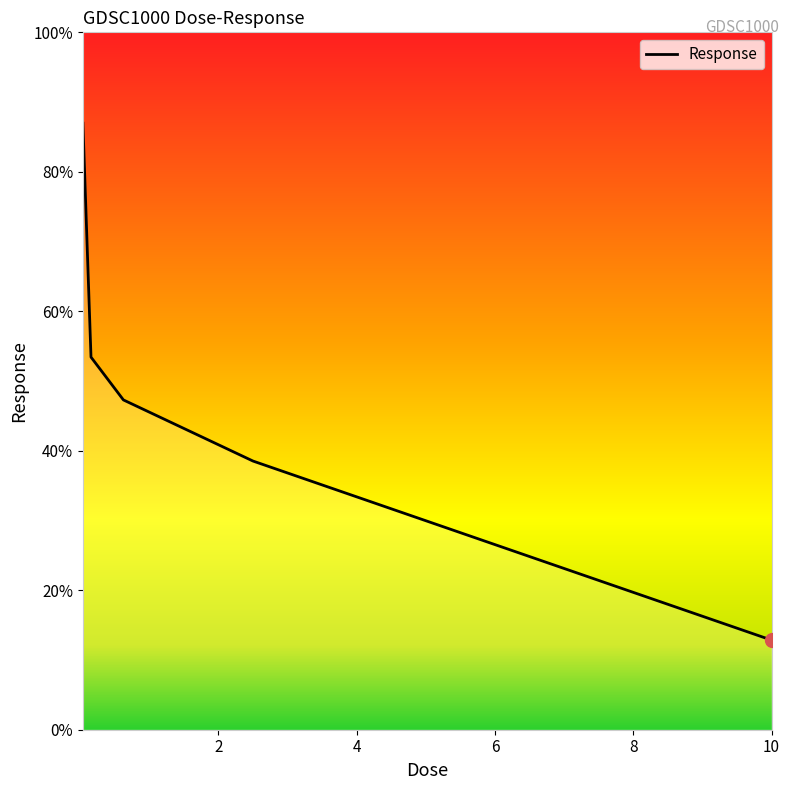

What is the minimum value shown in the chart?

12.9